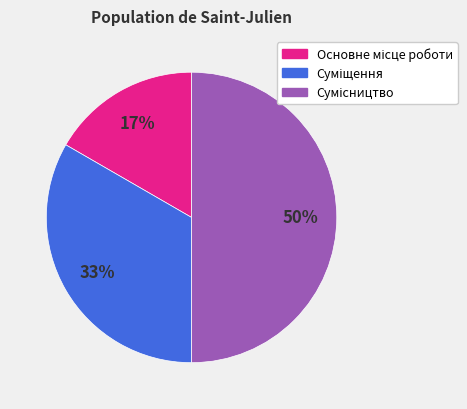

To the nearest percent, what is the difference between the largest and smallest slice percentages?

33%